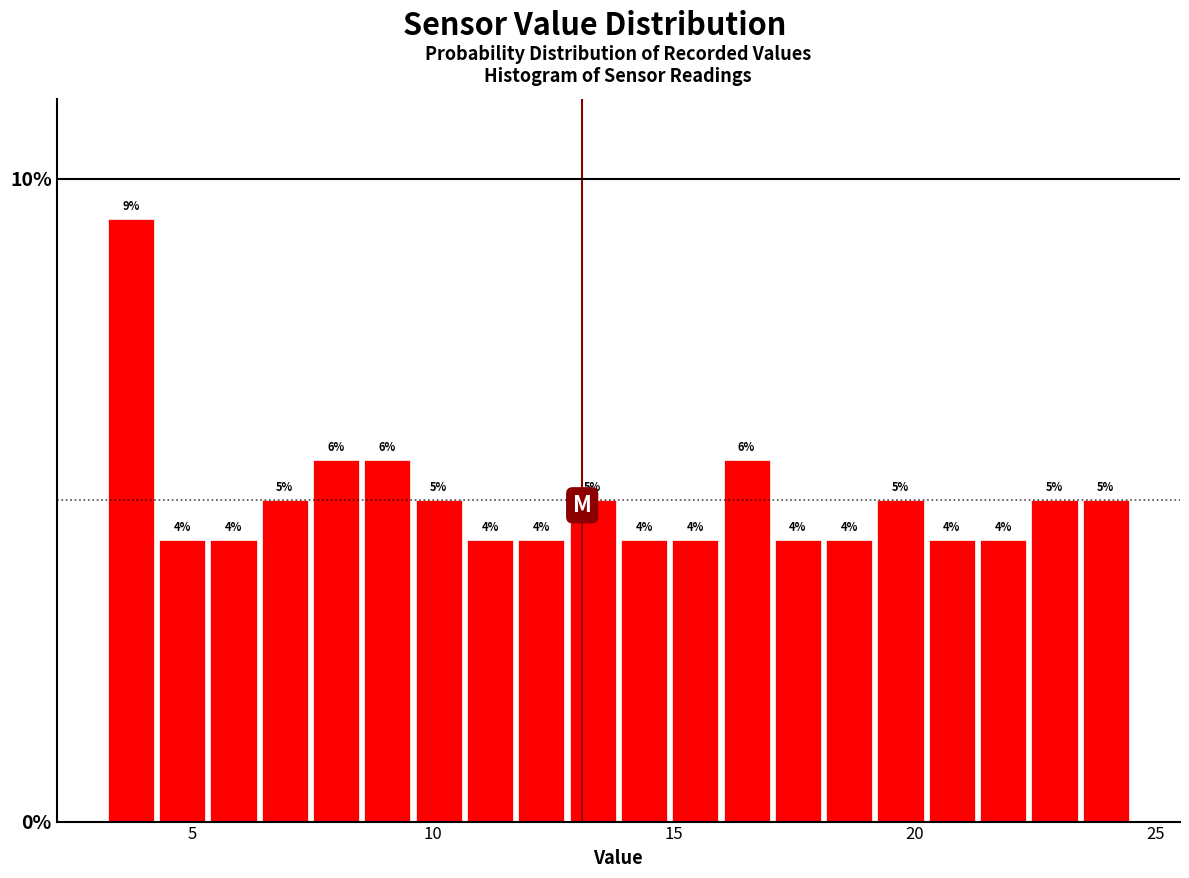

Around what value on the x-axis is the tallest bar? Give the approximate position of its centre, as read against the axis.

3.5